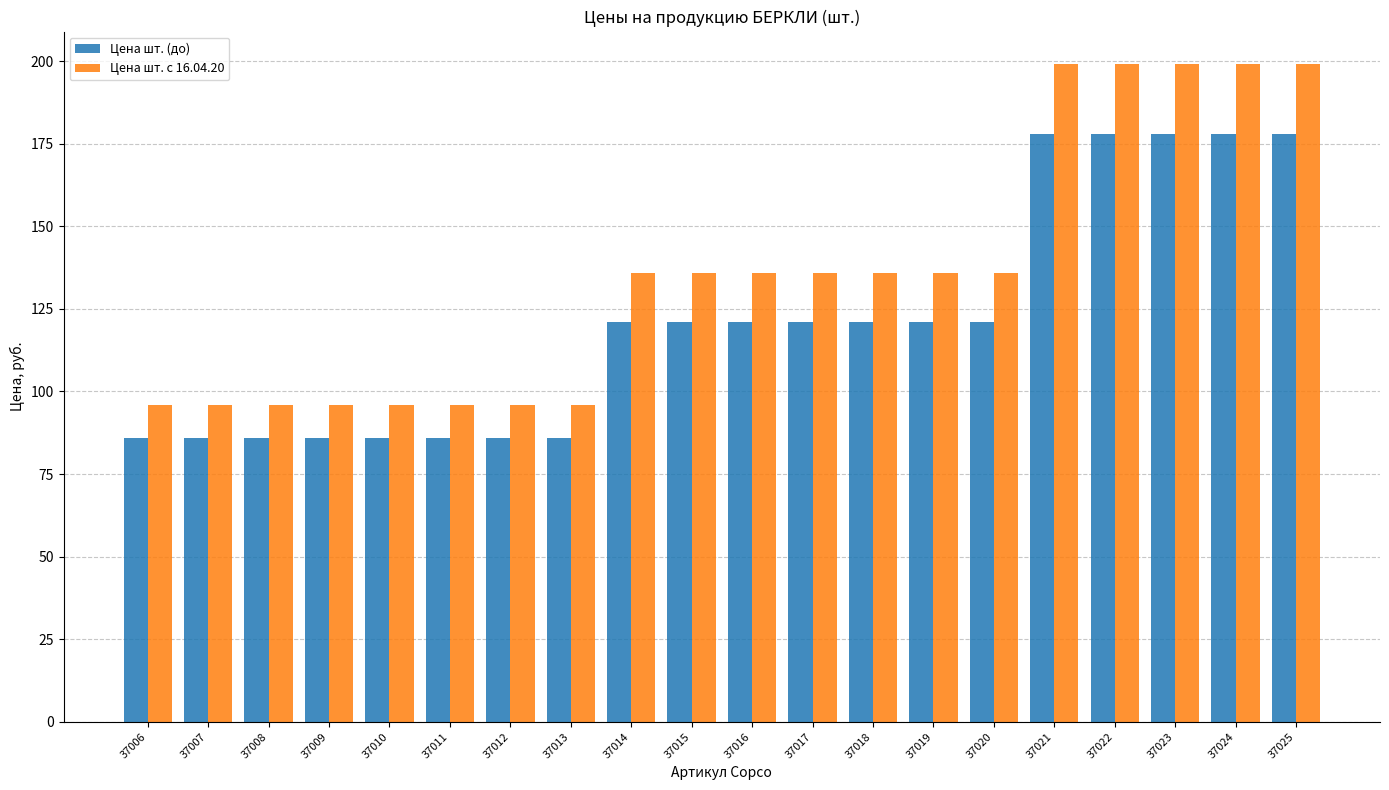

Reading left to right, extract all data points from this chart.

Цена шт. (до): 37006=86	37007=86	37008=86	37009=86	37010=86	37011=86	37012=86	37013=86	37014=121	37015=121	37016=121	37017=121	37018=121	37019=121	37020=121	37021=178	37022=178	37023=178	37024=178	37025=178
Цена шт. с 16.04.20: 37006=96	37007=96	37008=96	37009=96	37010=96	37011=96	37012=96	37013=96	37014=136	37015=136	37016=136	37017=136	37018=136	37019=136	37020=136	37021=199	37022=199	37023=199	37024=199	37025=199